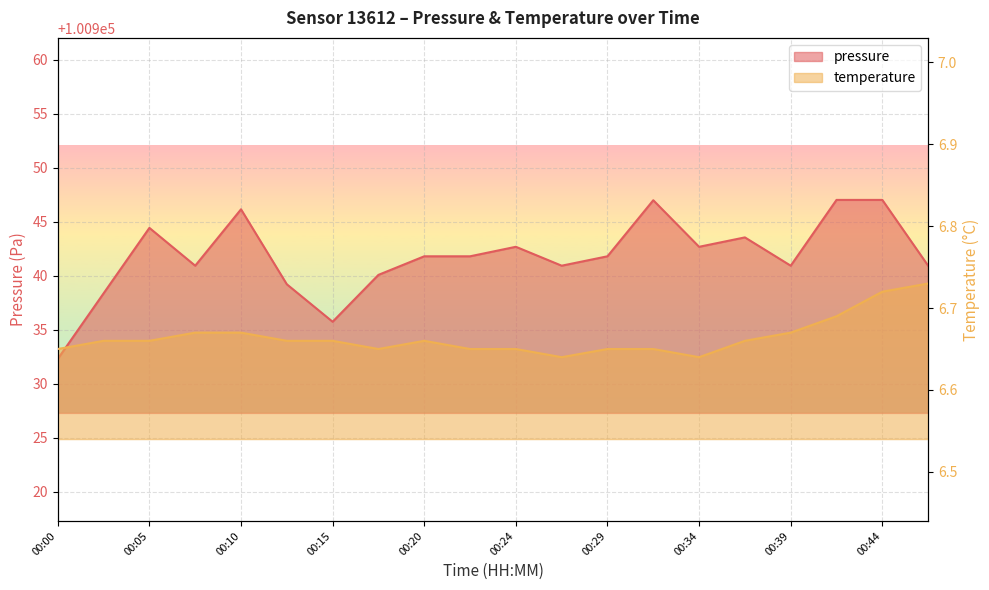

How many series are shown in this chart?

2